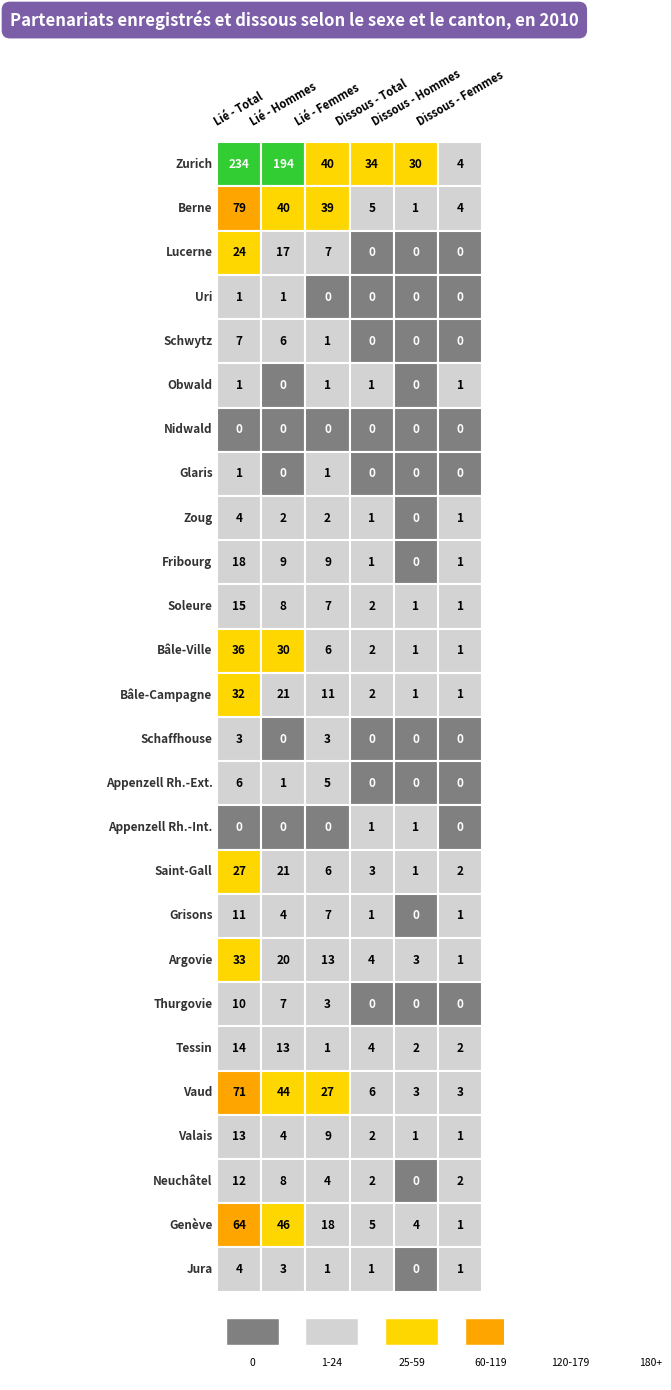

At which label is Lié - Femmes closest to 20?

Genève